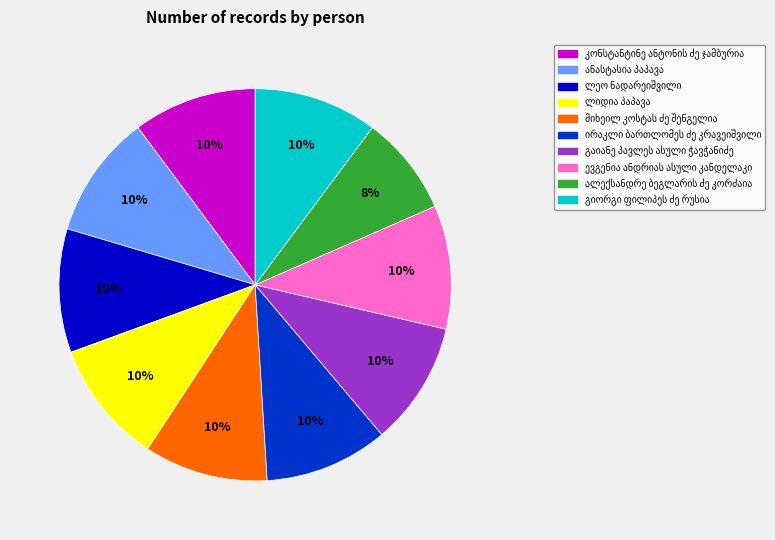

Is there a majority slice in this chart?

No